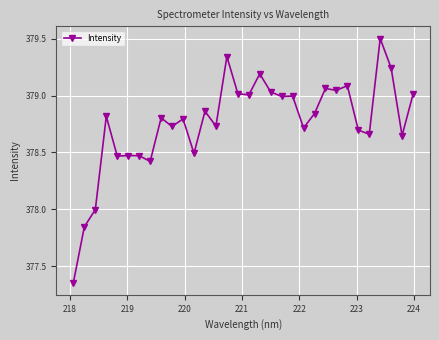

True or false: there are more than 2 points higher than both neighbors.

True